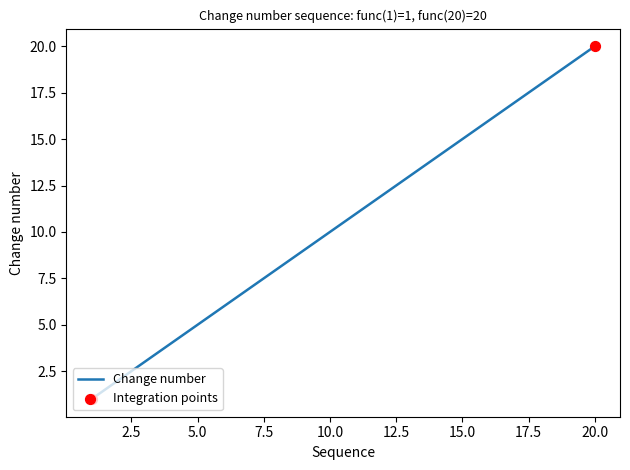

What is the greatest value displayed?

20.0